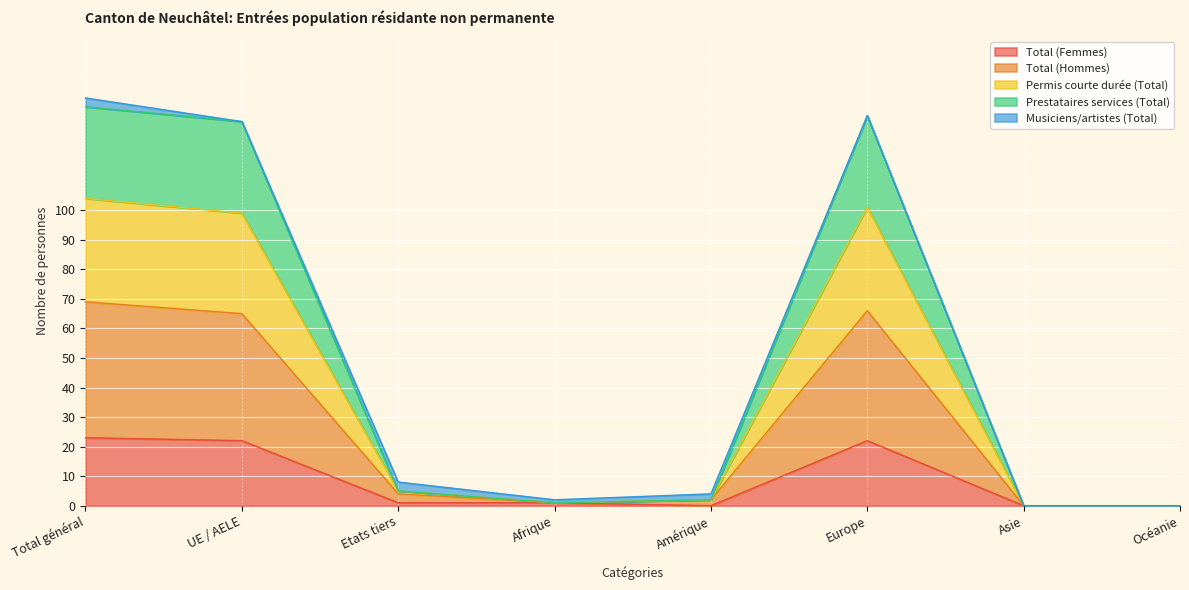

True or false: Total (Femmes) and Permis courte durée (Total) cross at least once.

False